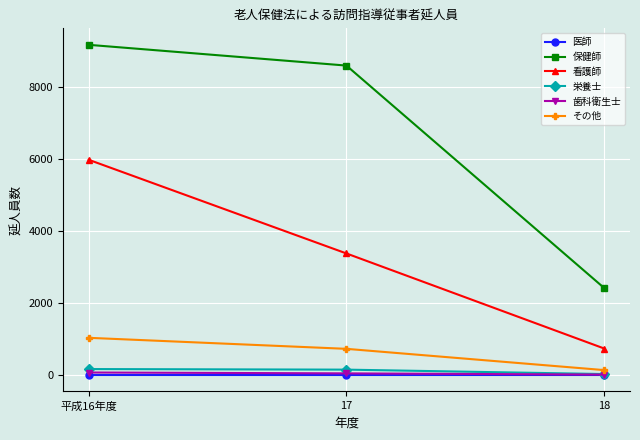

What is the total value across all series at 17?

12882